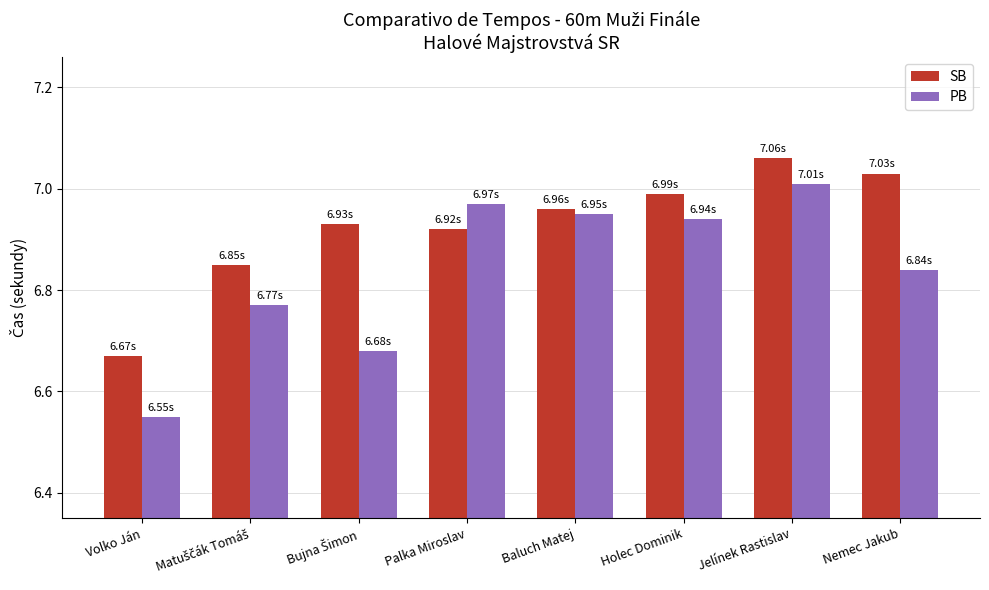

What is the sum of the PB values at Volko Ján and Jelínek Rastislav?

13.6